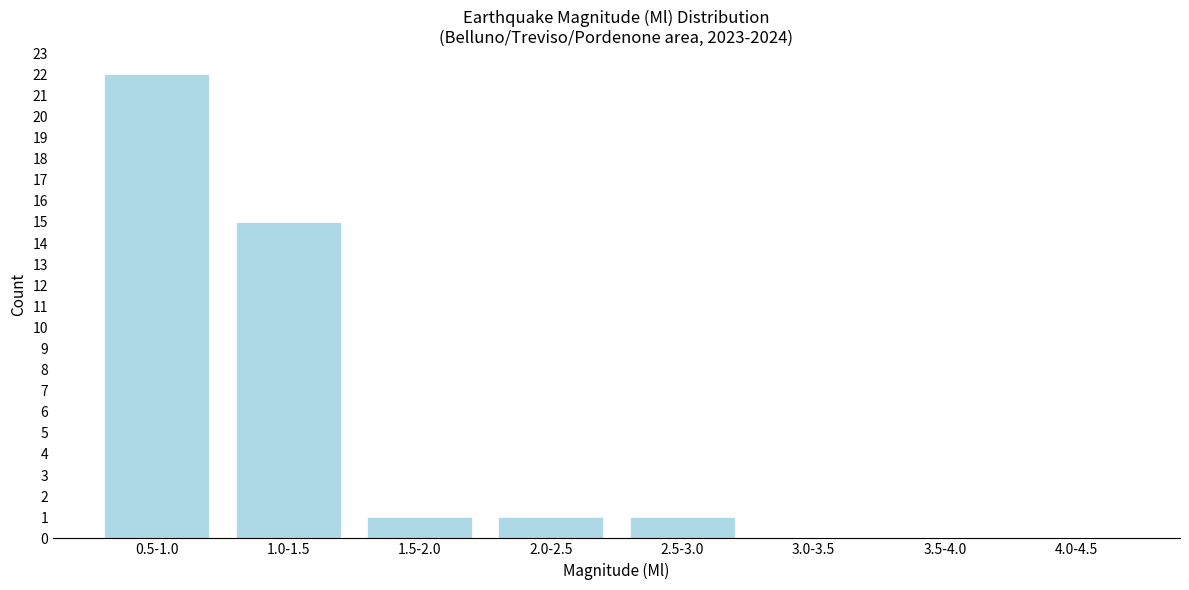

Reading right to left, transcribe all the data shown in this chart.

4.0-4.5=0	3.5-4.0=0	3.0-3.5=0	2.5-3.0=1	2.0-2.5=1	1.5-2.0=1	1.0-1.5=15	0.5-1.0=22